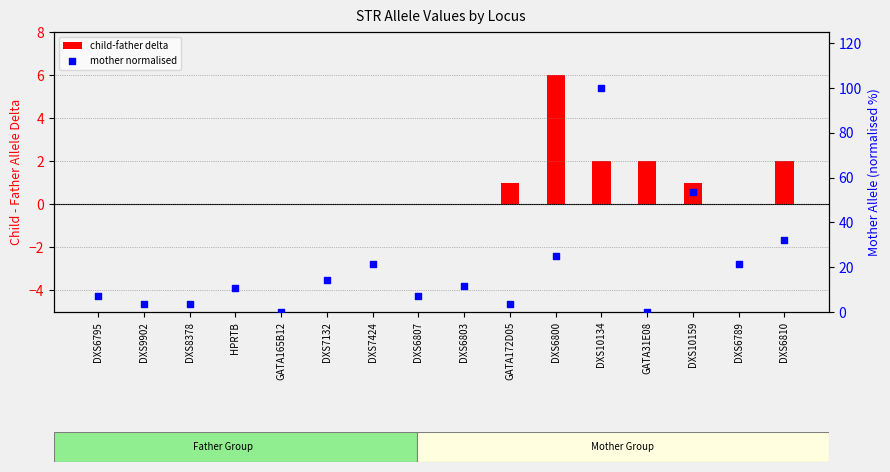

Is the value of child-father delta at DXS10159 greater than the value of mother normalised at DXS9902?

No